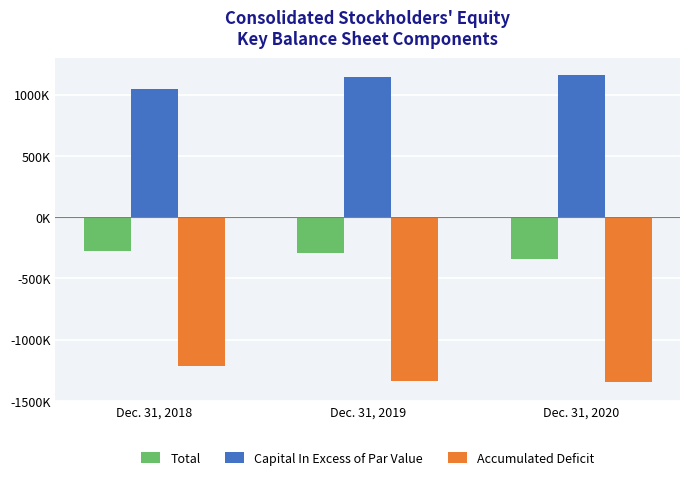

Reading left to right, what are all the values shown in this chart?

Total: -277297	-294939	-338262
Capital In Excess of Par Value: 1047062	1142614	1164436
Accumulated Deficit: -1217914	-1339888	-1350206